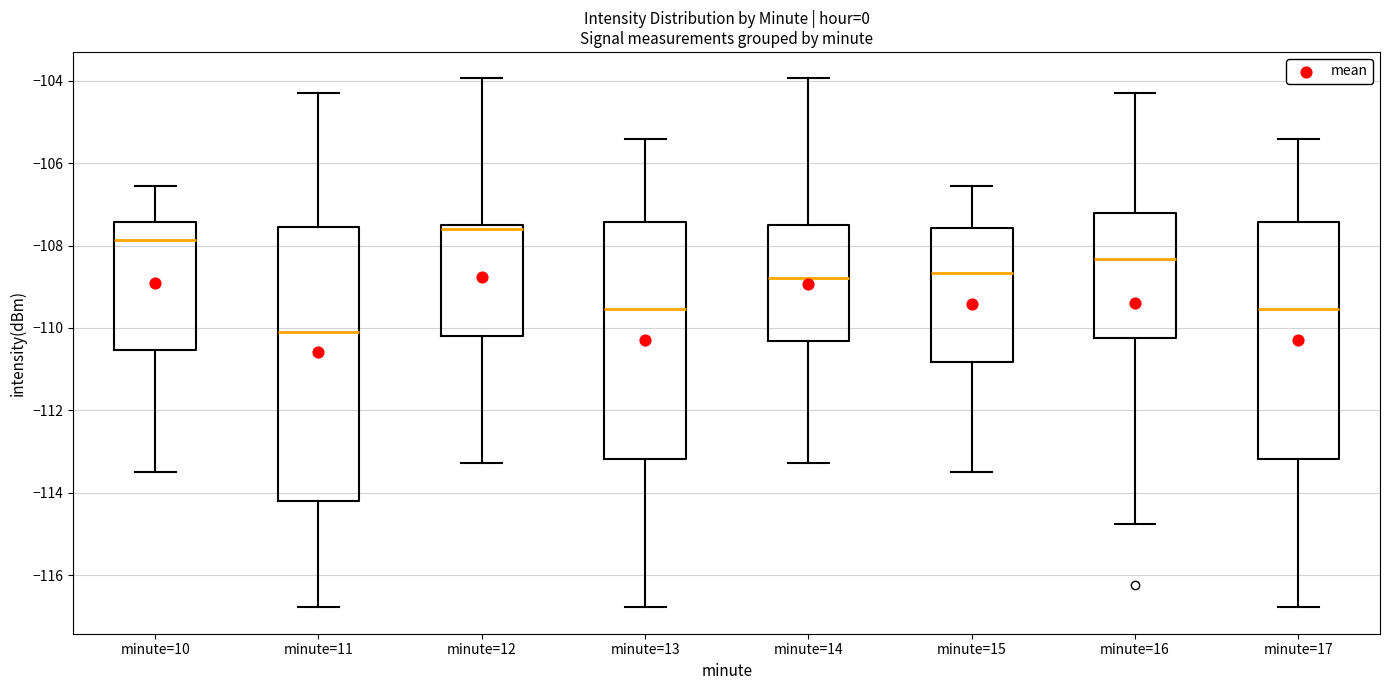

Reading left to right, read every box against the y-axis: the position of its median line, the range the box covers, and the ends of its whiskers. The values are not printed on the chart, so give them approximately, as read against the axis.

minute=10: median -107.8, box -110.6 to -107.4, whiskers -113.4 to -106.6
minute=11: median -110.0, box -114.2 to -107.6, whiskers -116.8 to -104.4
minute=12: median -107.6, box -110.2 to -107.4, whiskers -113.2 to -104.0
minute=13: median -109.6, box -113.2 to -107.4, whiskers -116.8 to -105.4
minute=14: median -108.8, box -110.4 to -107.4, whiskers -113.2 to -104.0
minute=15: median -108.6, box -110.8 to -107.6, whiskers -113.4 to -106.6
minute=16: median -108.4, box -110.2 to -107.2, whiskers -114.8 to -104.4
minute=17: median -109.6, box -113.2 to -107.4, whiskers -116.8 to -105.4